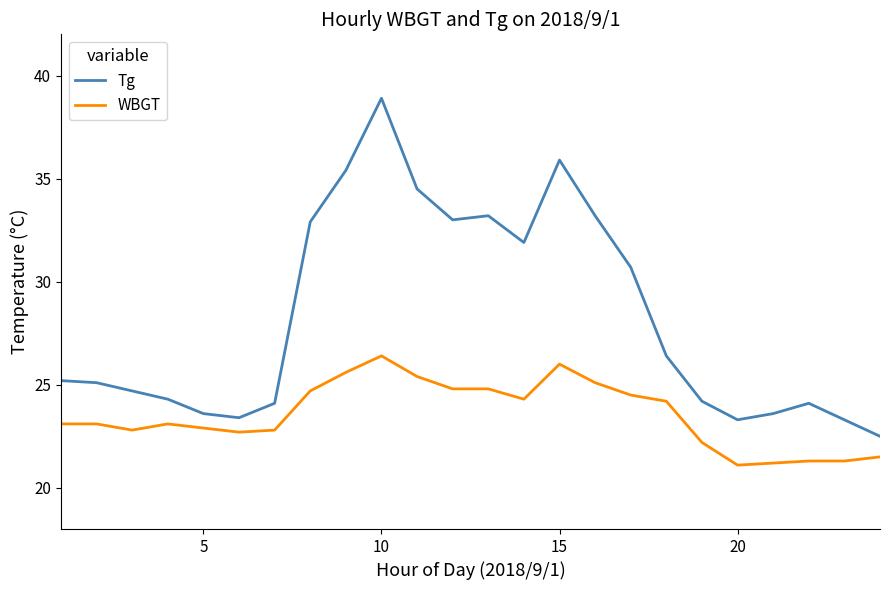

True or false: Tg and WBGT cross at least once.

False